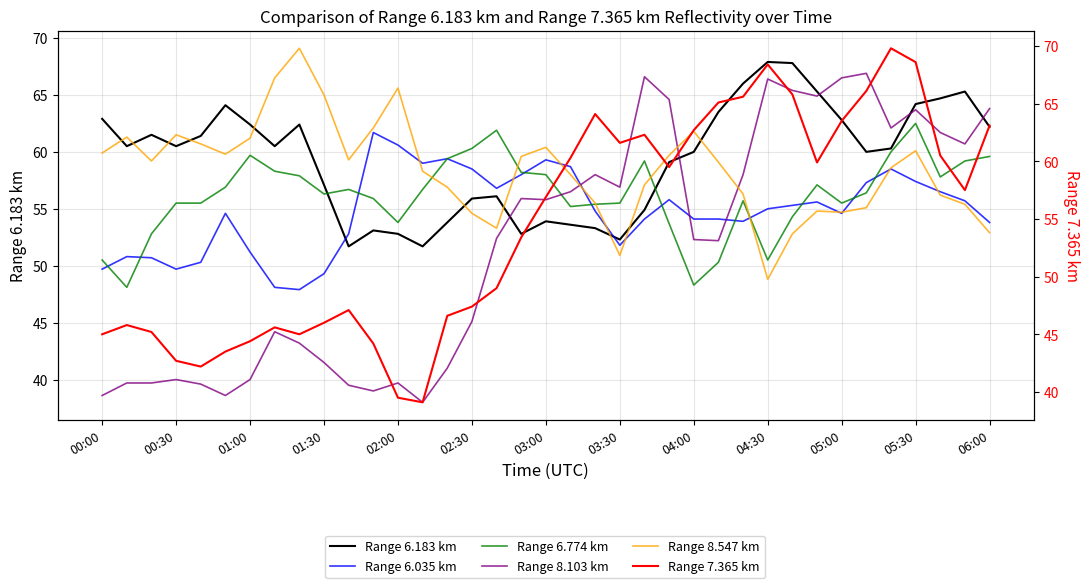

Which series ends up on top after the final intersection of Range 8.103 km and Range 7.365 km?

Range 8.103 km